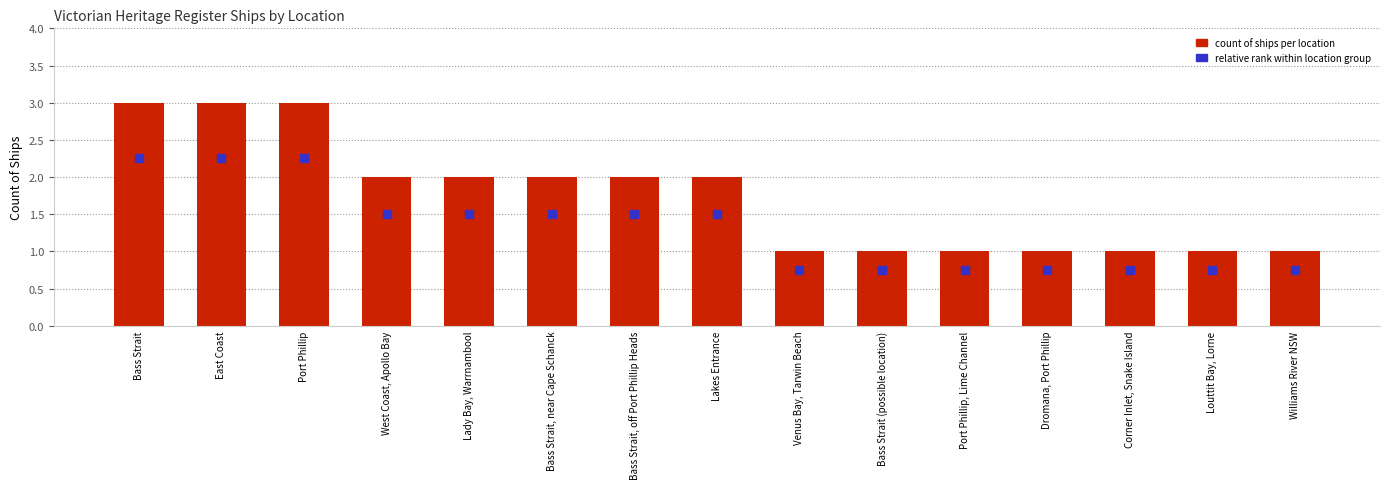

The chart shows a value of 1 at Corner Inlet, Snake Island. True or false?

True